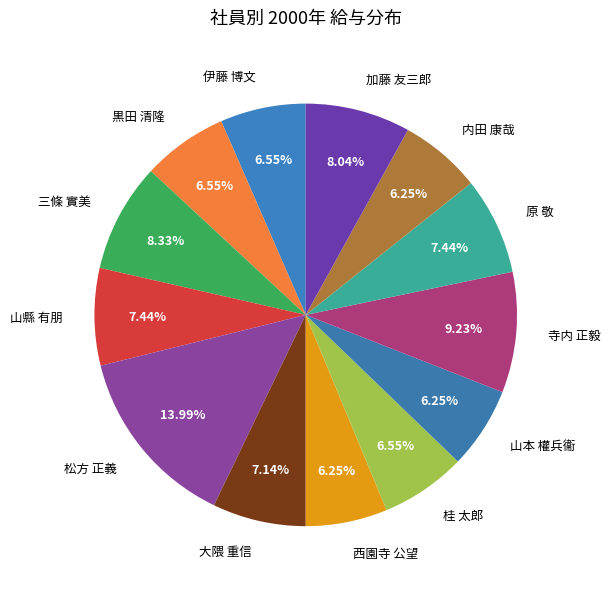

To the nearest percent, what is the combined percentage of 内田 康哉 and 寺内 正毅?

15%